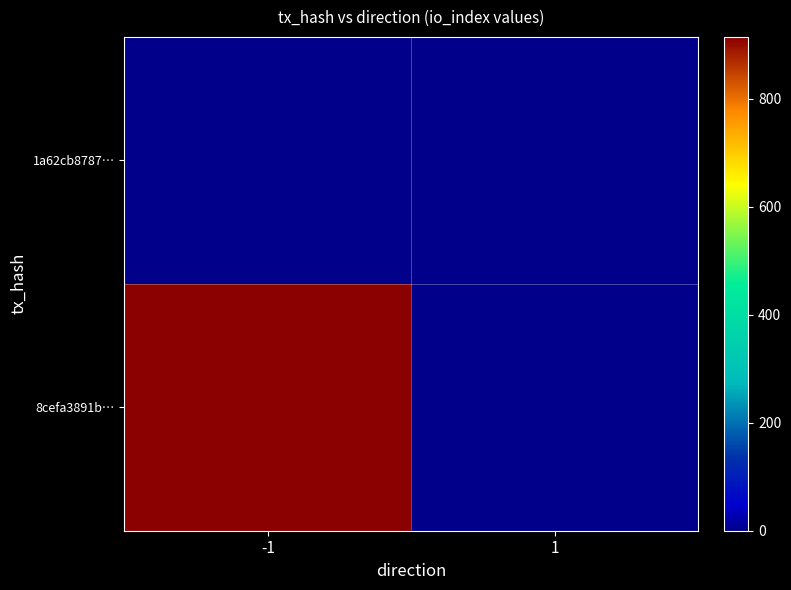

At -1, list the series in order from smallest to largest.

1a62cb8787…, 8cefa3891b…